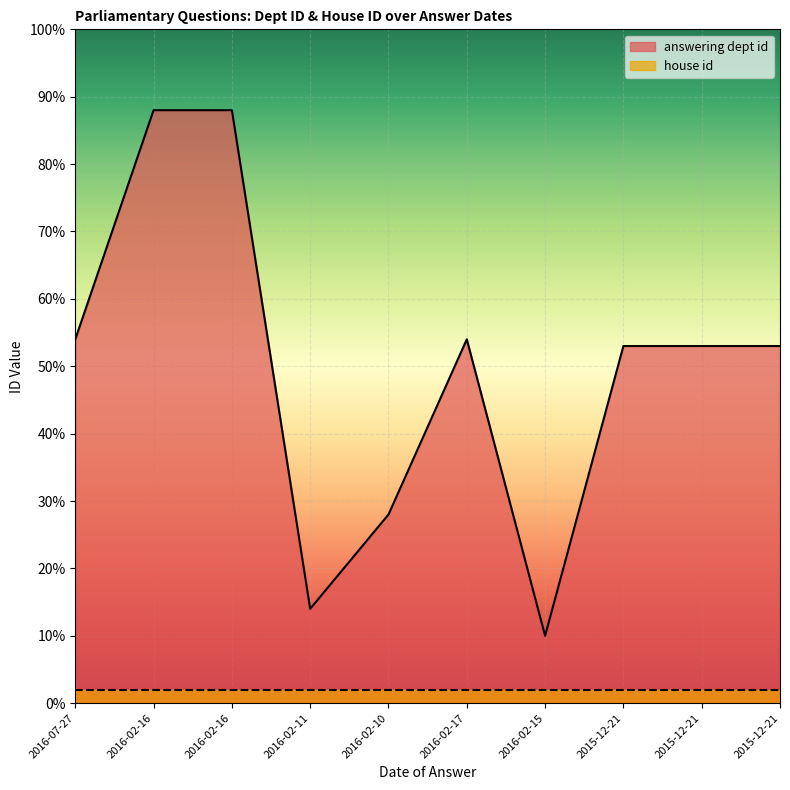

List the labels in order of value, smallest first.

2016-02-15, 2016-02-11, 2016-02-10, 2015-12-21, 2015-12-21, 2015-12-21, 2016-07-27, 2016-02-17, 2016-02-16, 2016-02-16